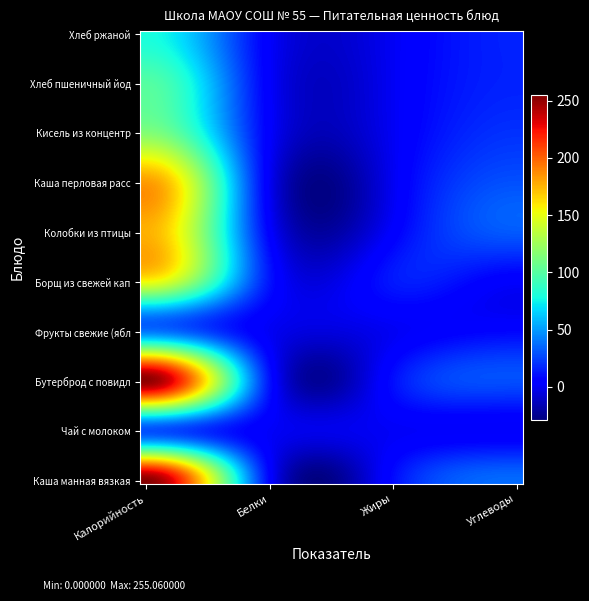

At which category is the sum across all series the highest?

Калорийность